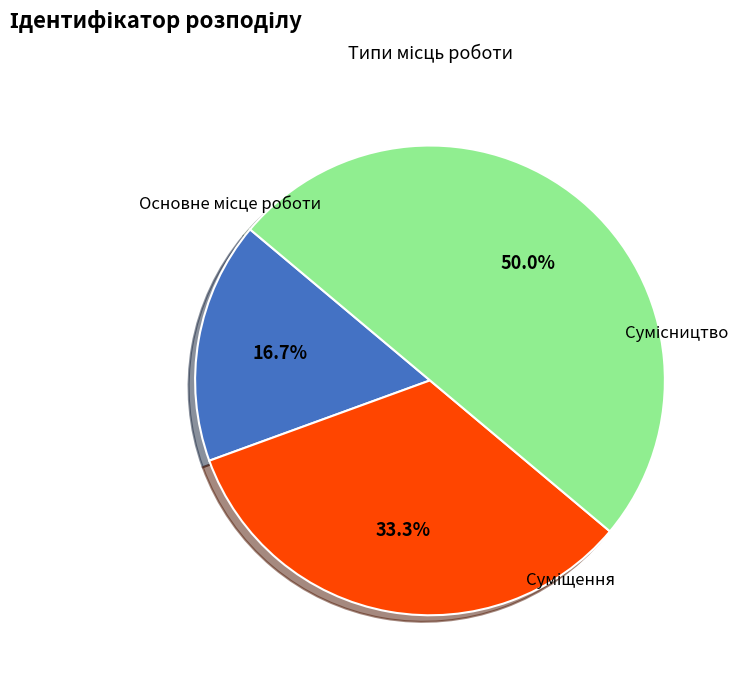

To the nearest percent, what is the average slice percentage?

33%